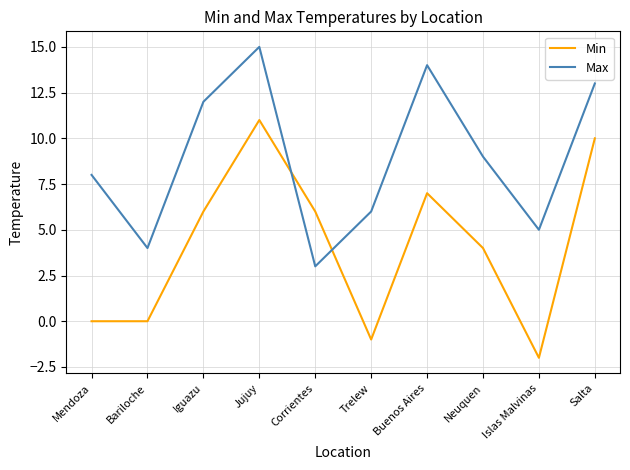

How many times do Min and Max cross each other?

2